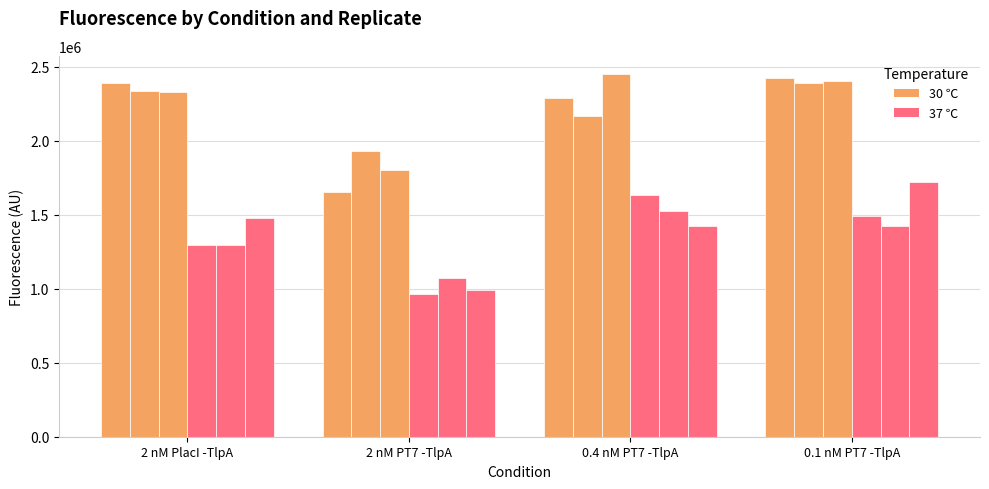

Is it true that 30 ℃ rep3 equals 2404346.0 at 0.1 nM PT7 -TlpA?

True